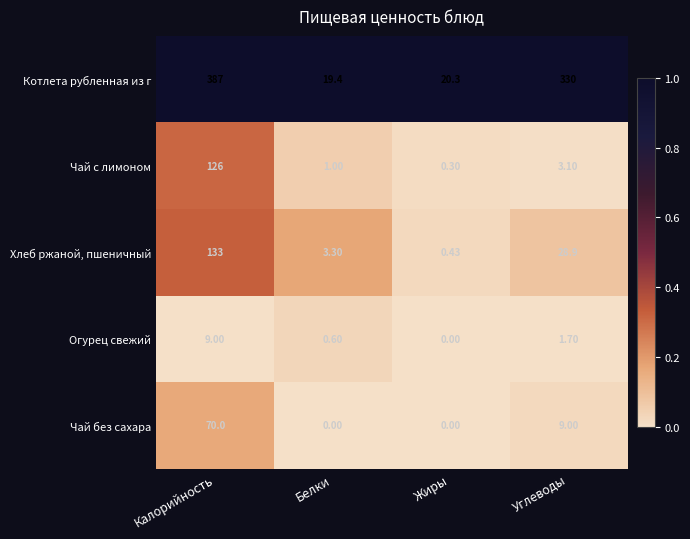

Which category has the highest value in the Огурец свежий series?

Калорийность